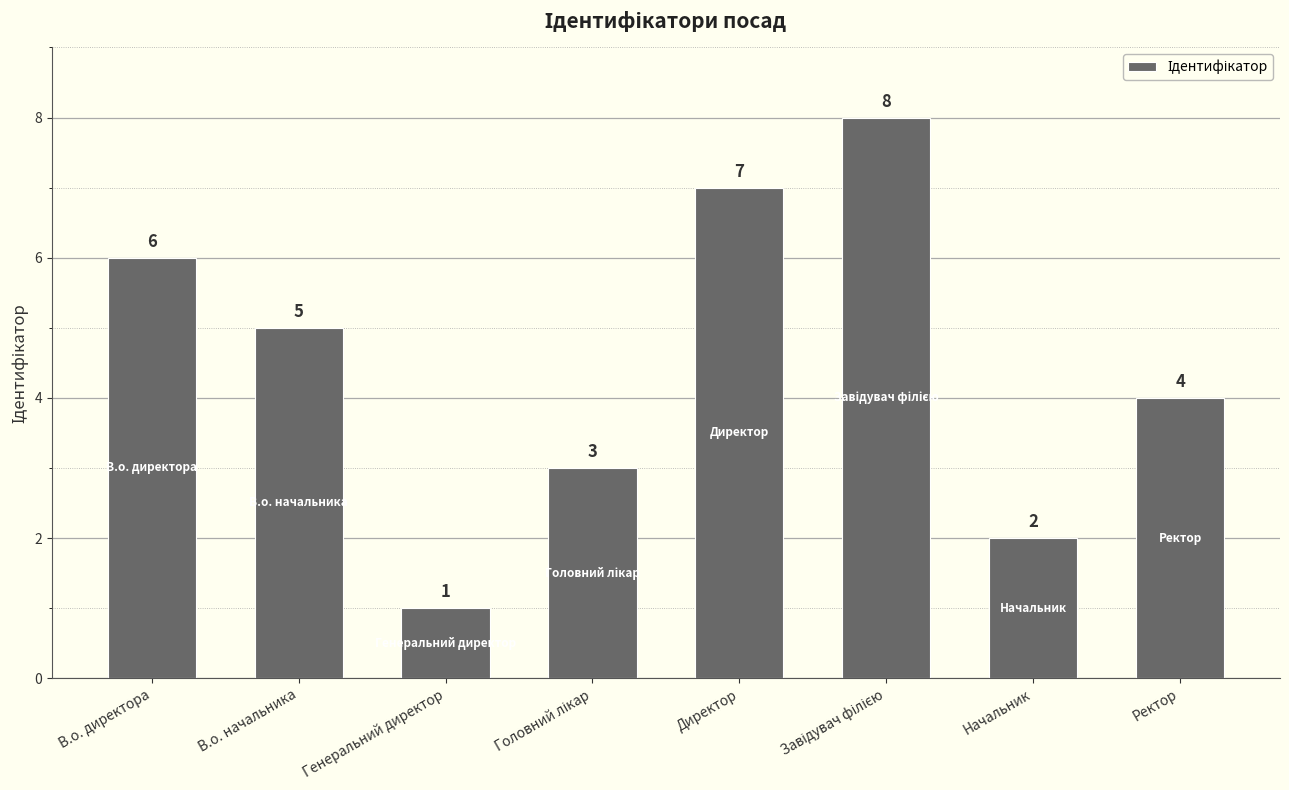

What is the value of the 4th bar from the left?

3